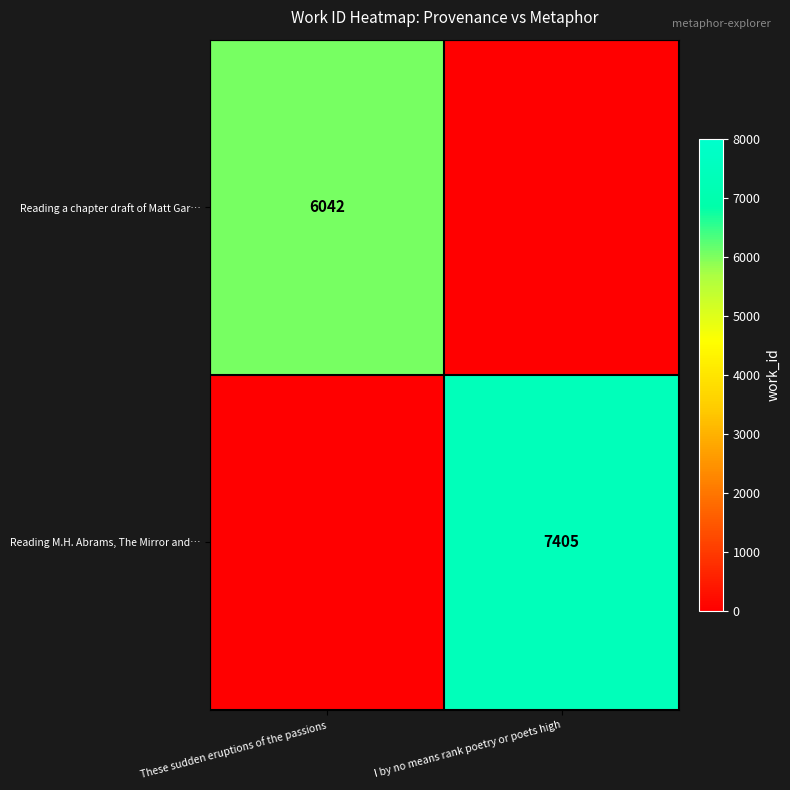

Is it true that Reading a chapter draft of Matt Gar… equals 6042 at These sudden eruptions of the passions?

True